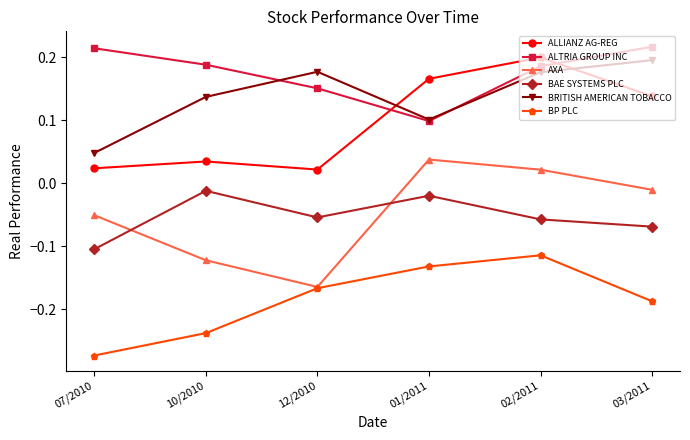

How many lines are shown in the chart?

6